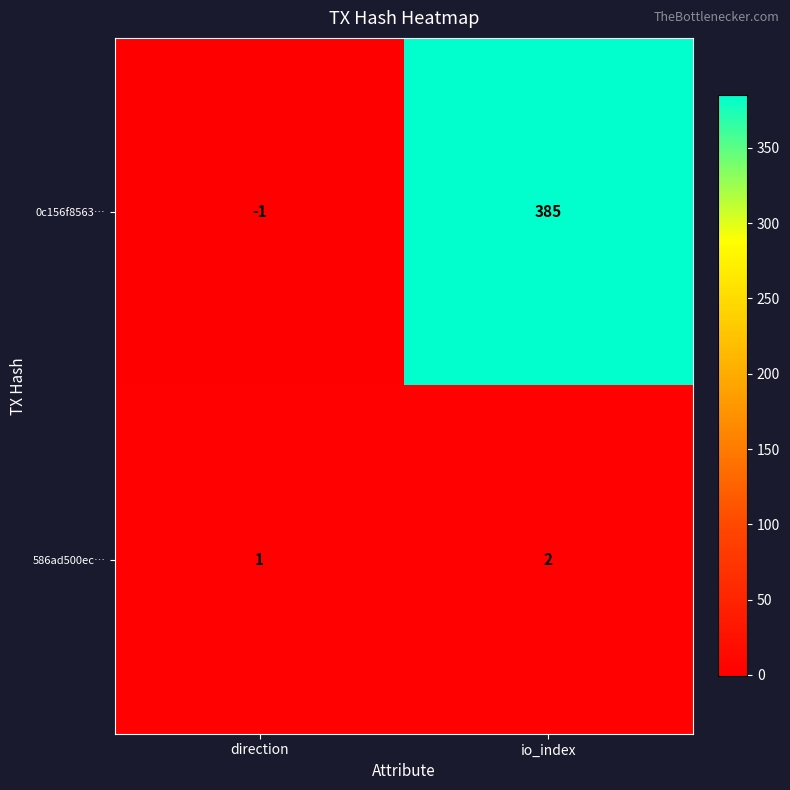

At which category is the sum across all series the highest?

io_index